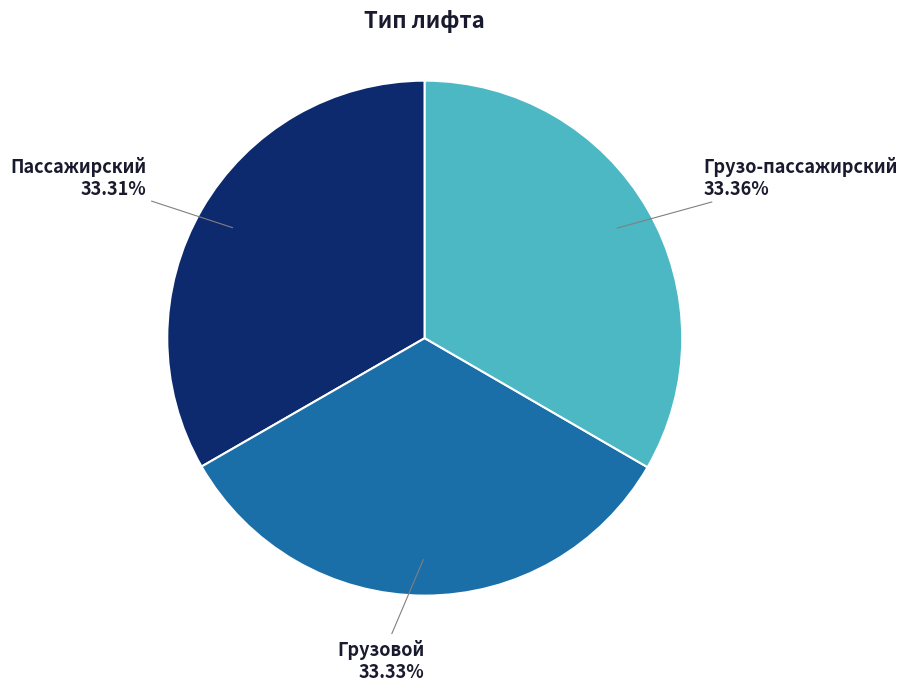

What percentage is the Грузовой slice, to the nearest percent?

33%